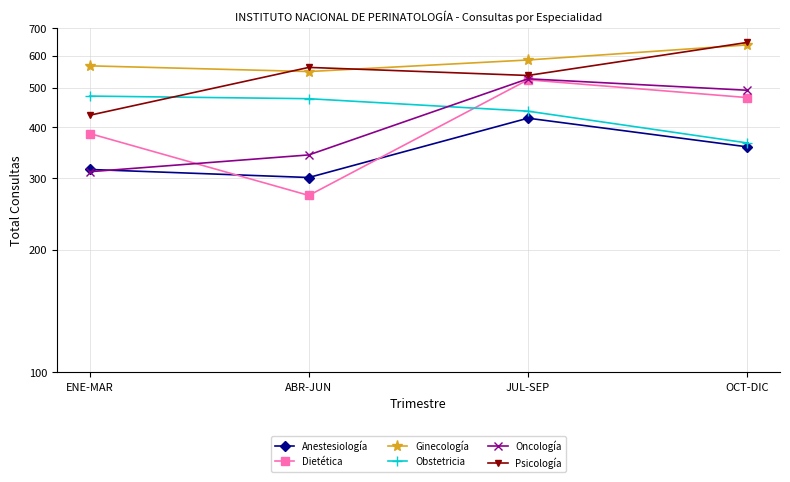

At which label does Oncología reach its peak?

JUL-SEP